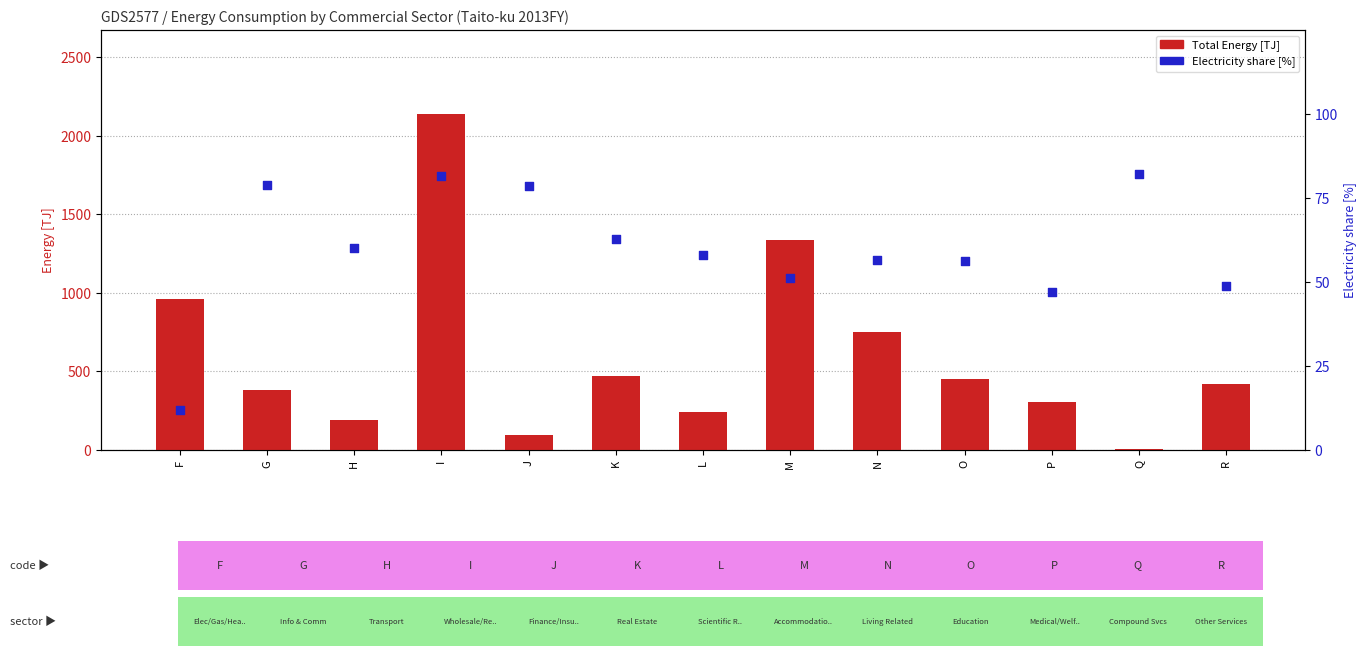

At which category is the sum across all series the highest?

I